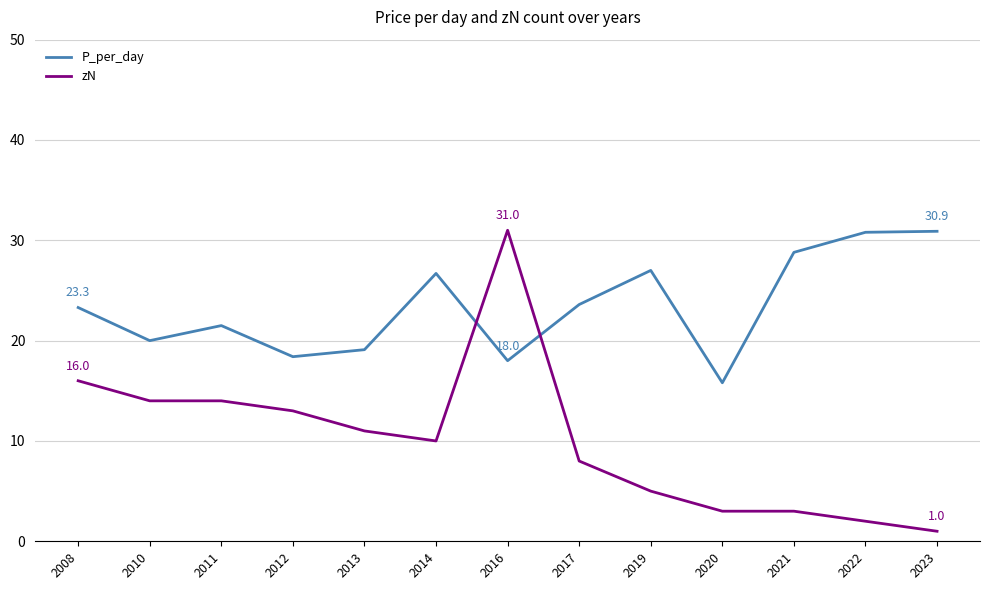

At 2023, list the series in order from smallest to largest.

zN, P_per_day